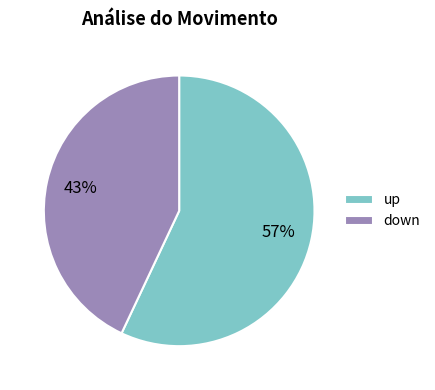

How many segments does this pie chart have?

2